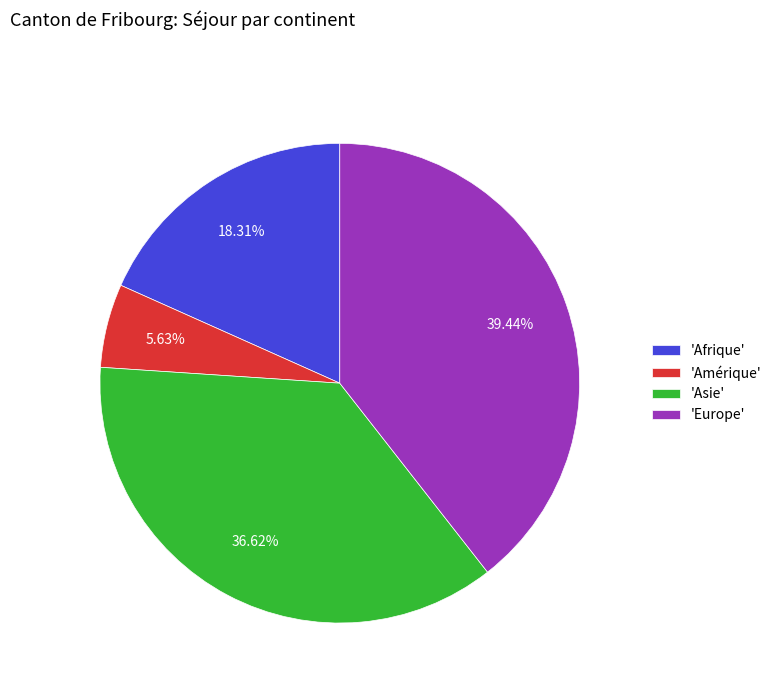

To the nearest percent, what is the difference between the largest and smallest slice percentages?

34%